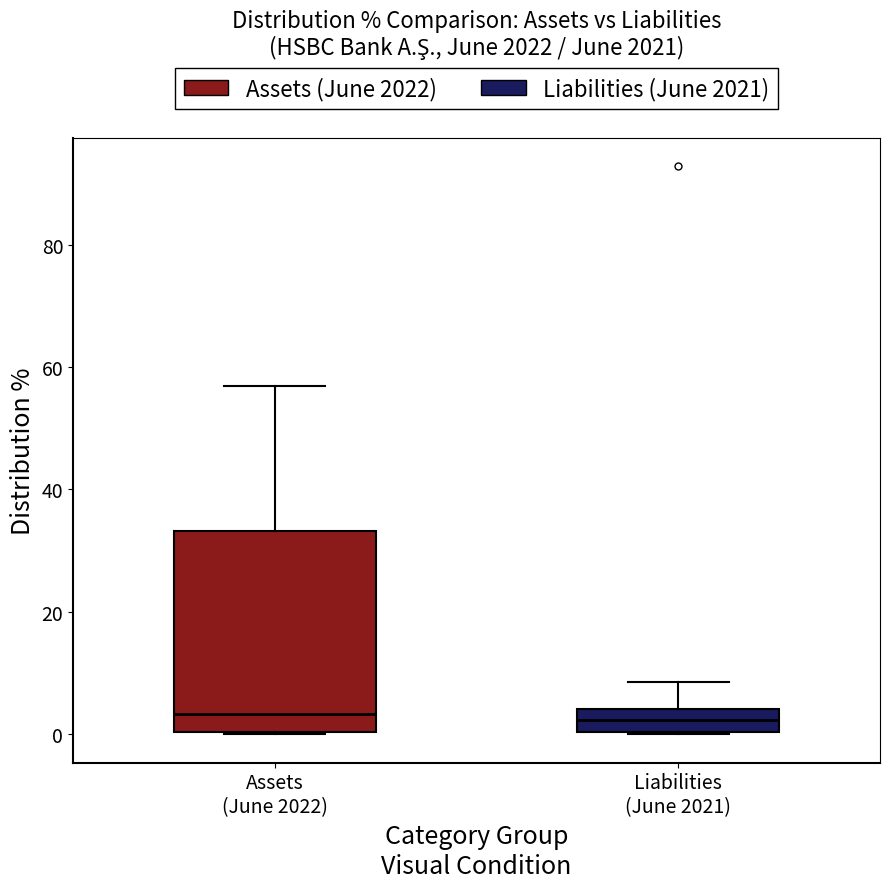

Comparing the boxes themselves (not the whiskers), which one is the tallest?

Assets (June 2022)